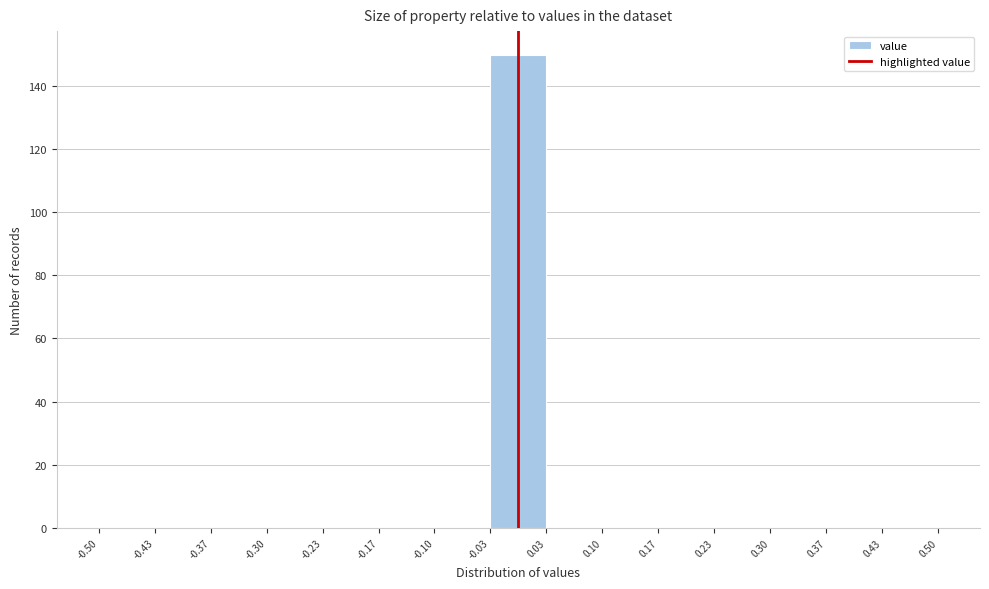

Which range on the x-axis has the tallest bar?

-0.03 to 0.03